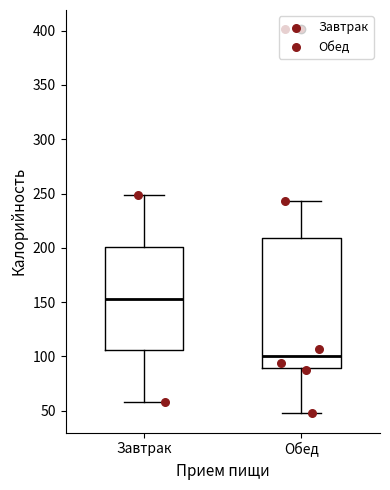

Which box's median line is the lowest?

Обед